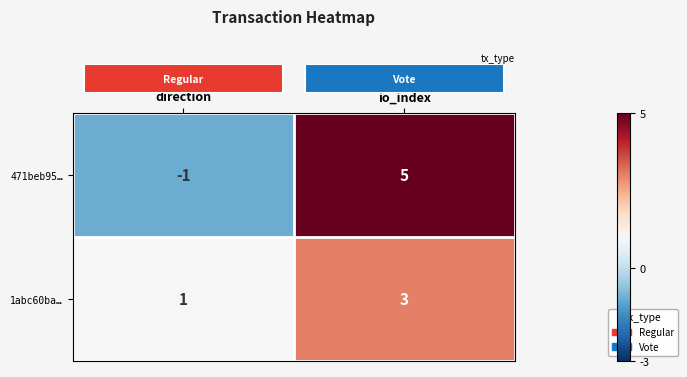

What is the difference between the maximum and minimum values in the 471beb95… series?

6